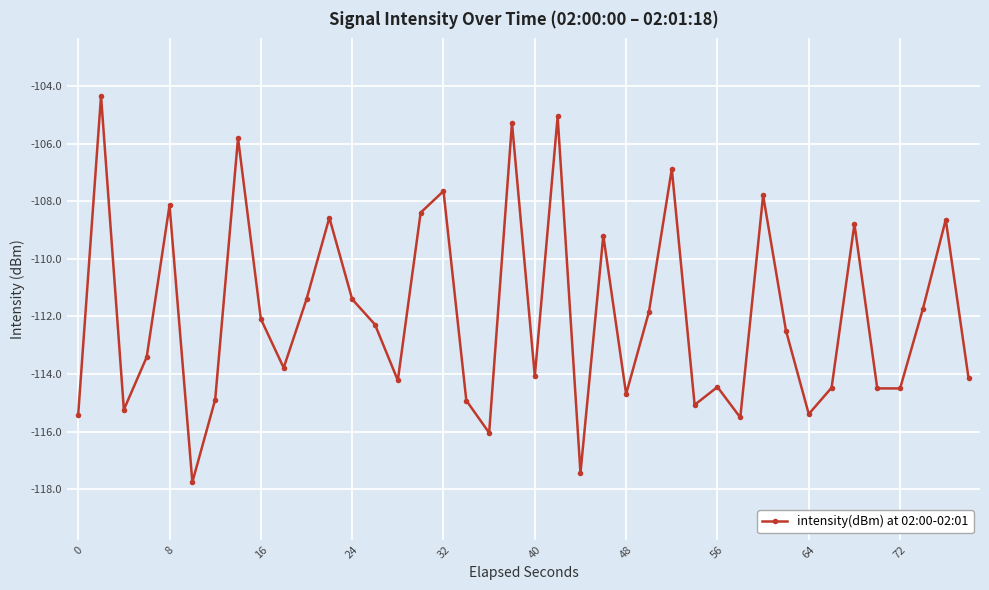

Does the chart display data point markers on the line(s)?

Yes